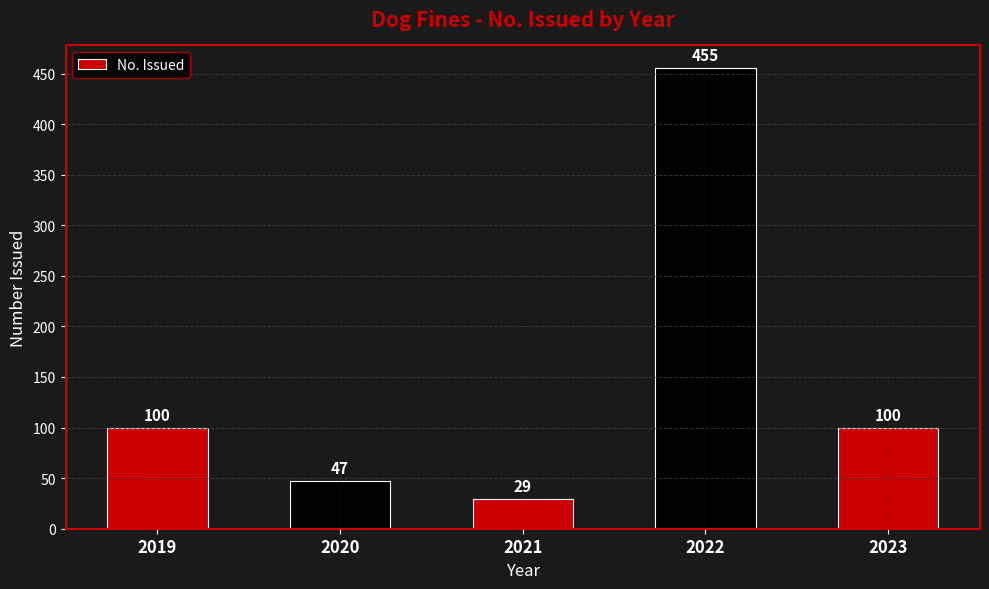

What is the sum of the values at 2019 and 2022?

555